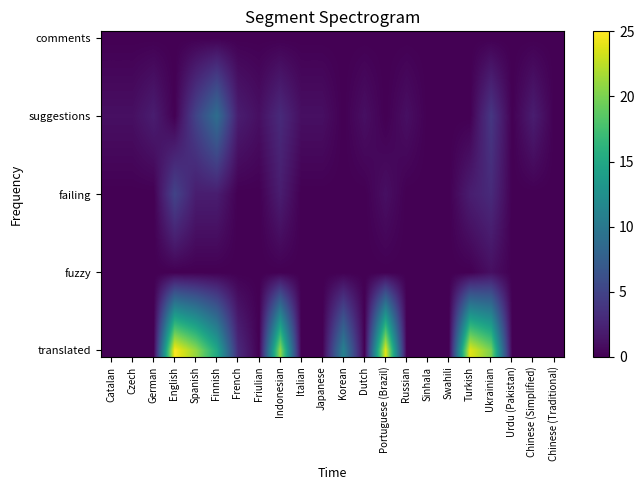

Which series has the largest total across all categories?

translated